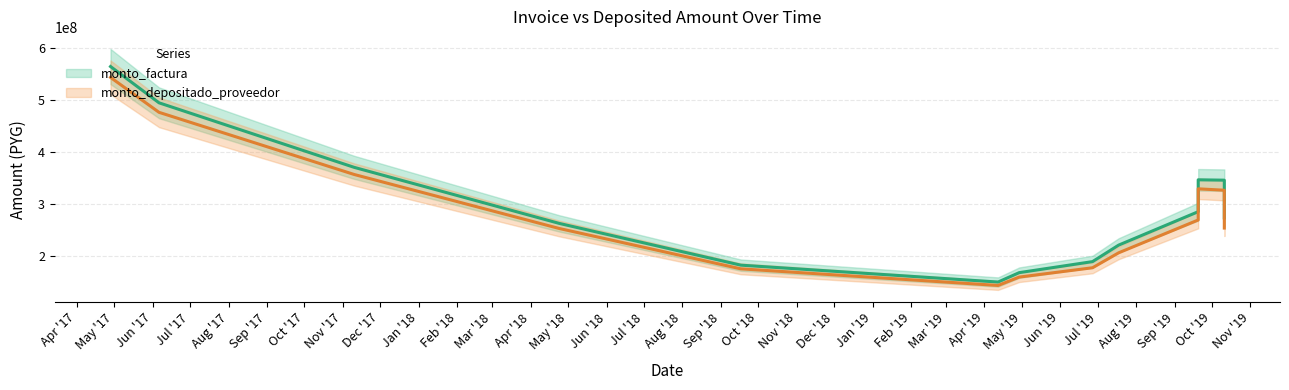

At which category is the sum across all series the highest?

2017-04-28